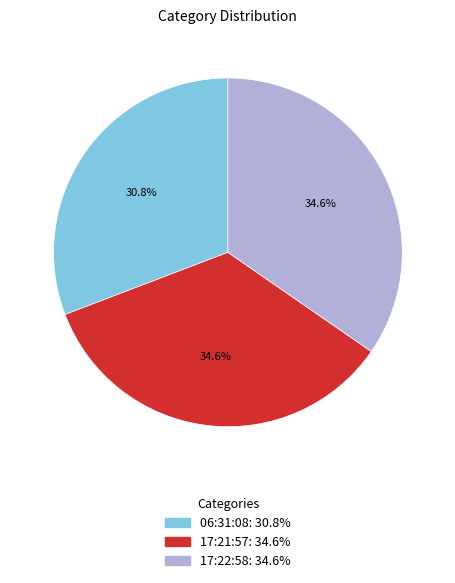

How many segments does this pie chart have?

3